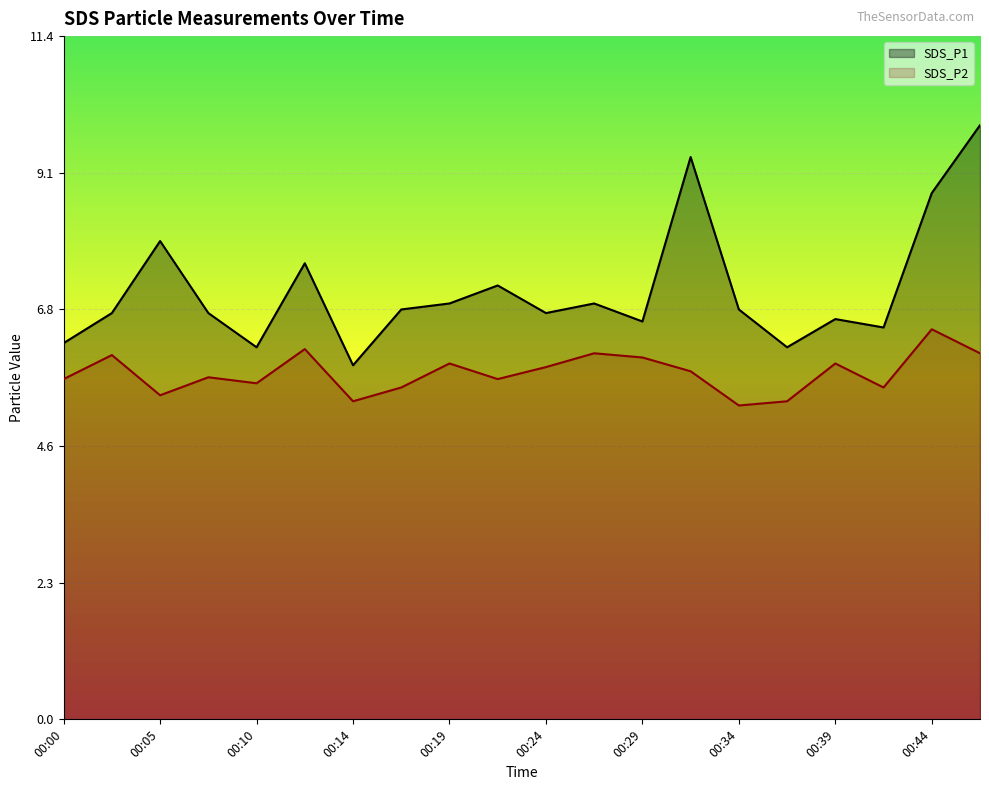

True or false: SDS_P2 and SDS_P1 cross at least once.

False